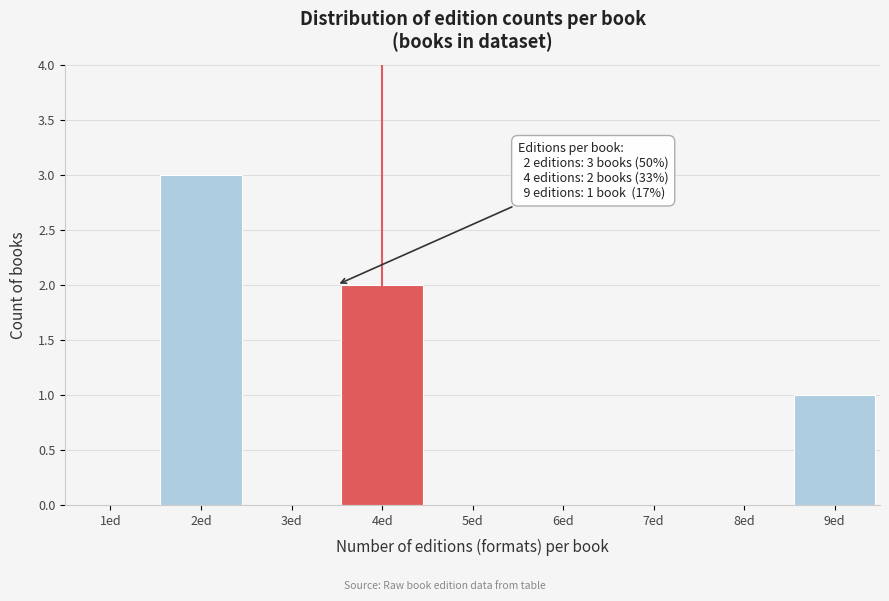

Reading left to right, transcribe all the data shown in this chart.

1ed=0	2ed=3	3ed=0	4ed=2	5ed=0	6ed=0	7ed=0	8ed=0	9ed=1